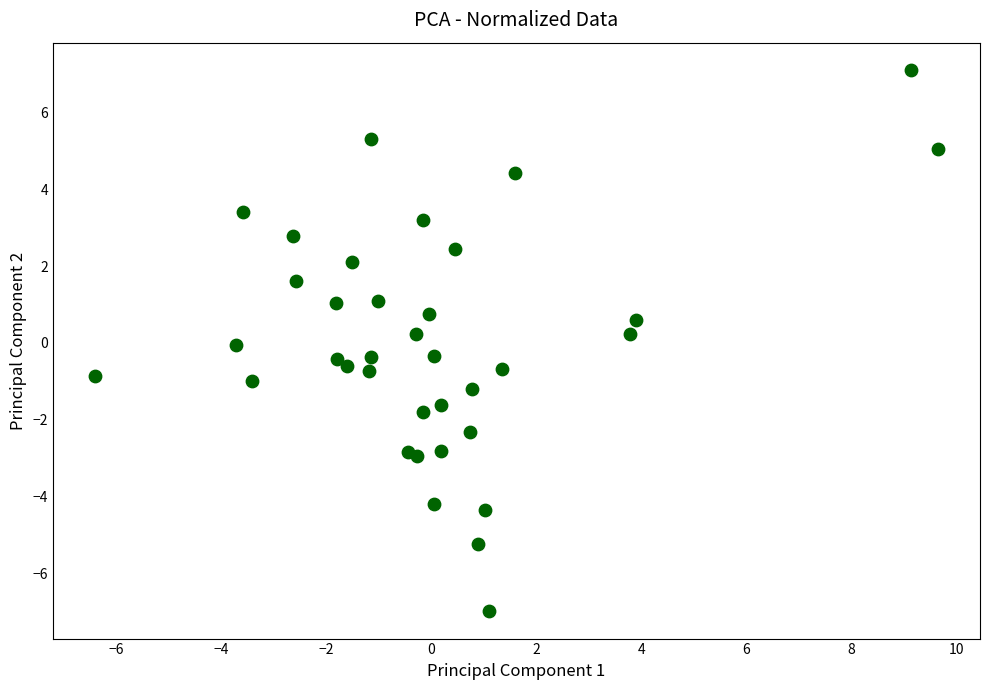

What is the range of X values (max minus min)?

16.0